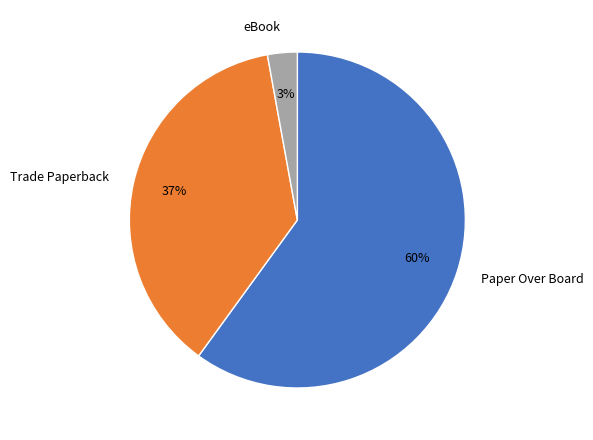

What is the smallest slice in the pie chart?

eBook